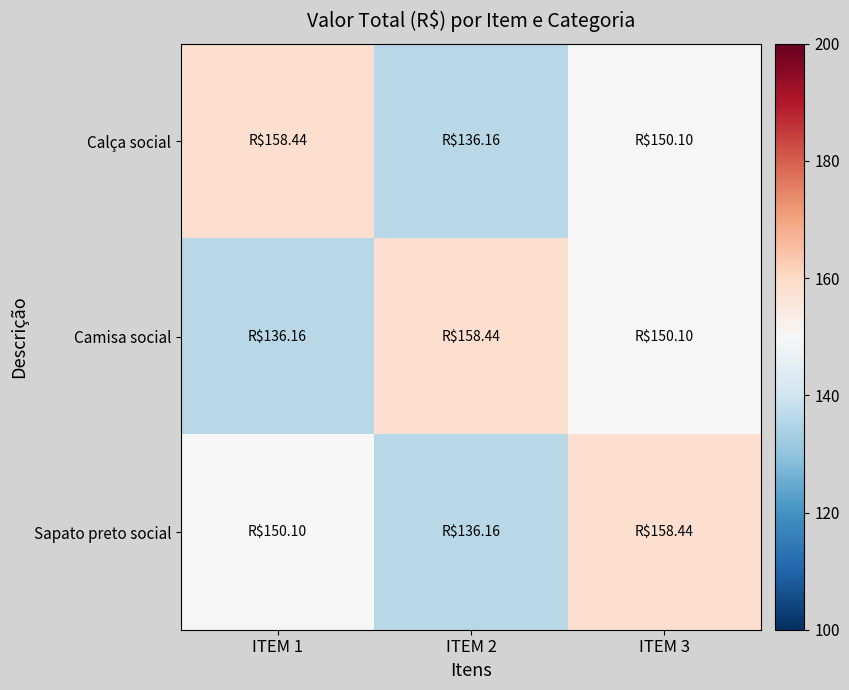

Reading left to right, extract all data points from this chart.

Calça social: ITEM 1=158.4	ITEM 2=136.2	ITEM 3=150.1
Camisa social: ITEM 1=136.2	ITEM 2=158.4	ITEM 3=150.1
Sapato preto social: ITEM 1=150.1	ITEM 2=136.2	ITEM 3=158.4